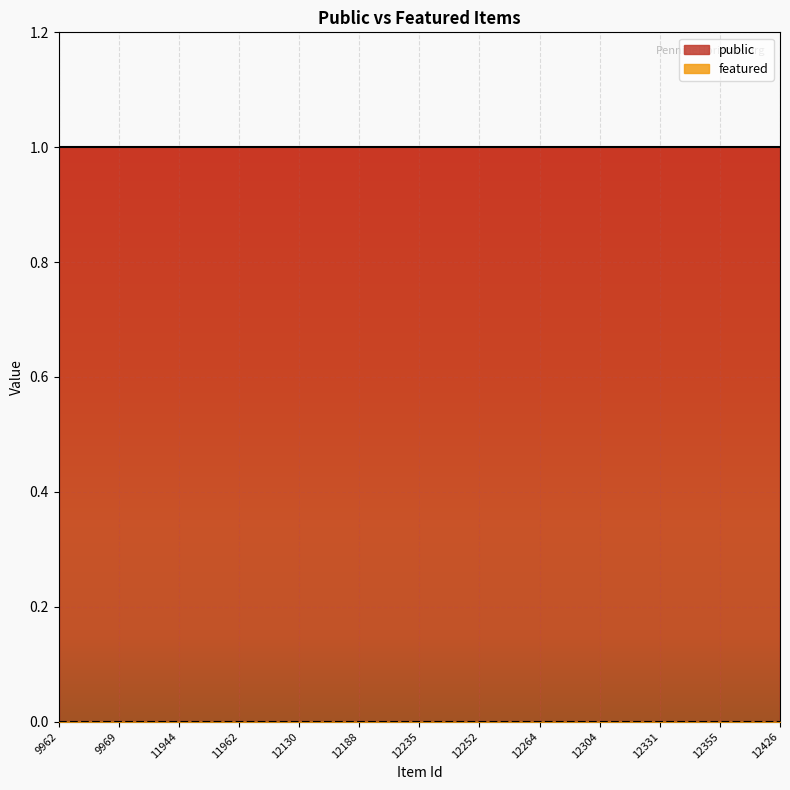

Rank the categories by featured value from highest to lowest.

9962, 9966, 9969, 9970, 11944, 11961, 11962, 12129, 12130, 12131, 12188, 12202, 12235, 12239, 12252, 12255, 12264, 12278, 12304, 12325, 12331, 12350, 12355, 12359, 12426